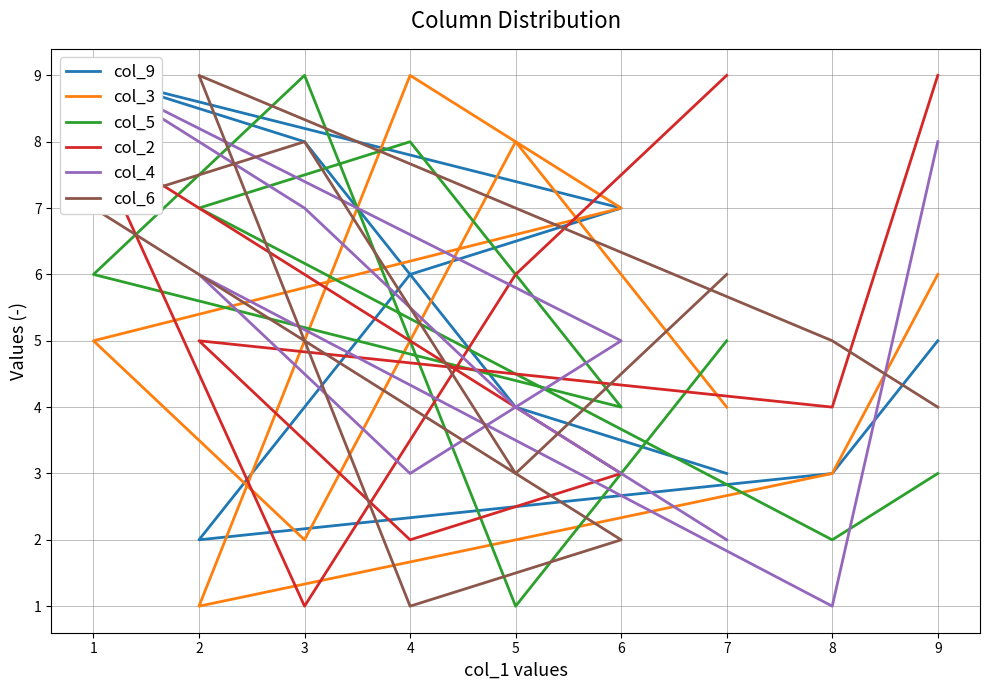

In col_5, how many points are lower than both neighbors (excluding endpoints)?

3